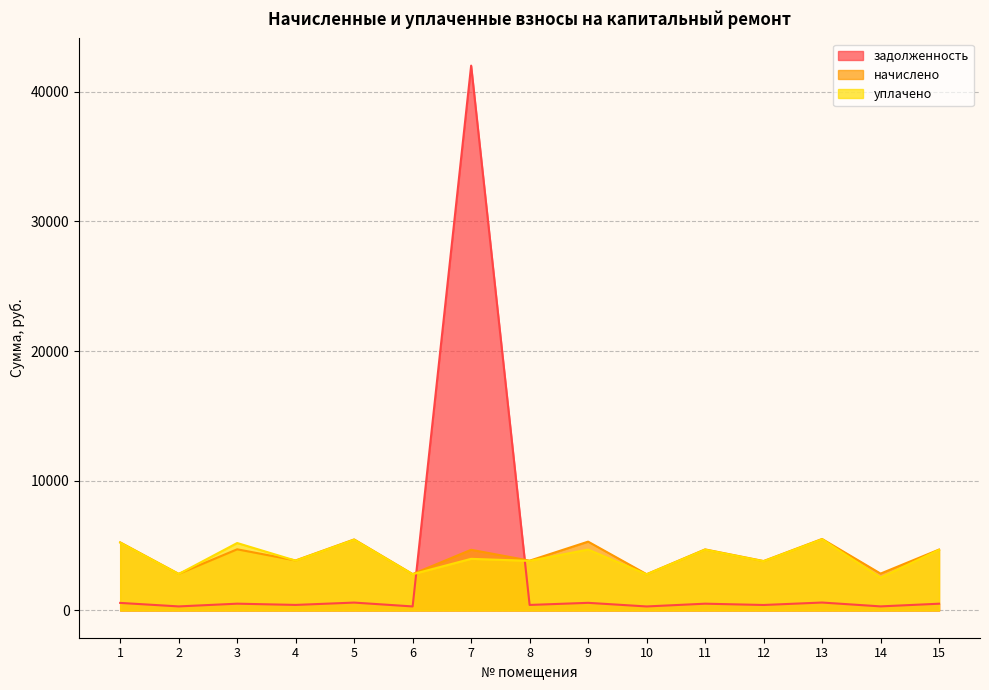

Rank the series by their maximum value, from lowest to highest.

уплачено, начислено, задолженность